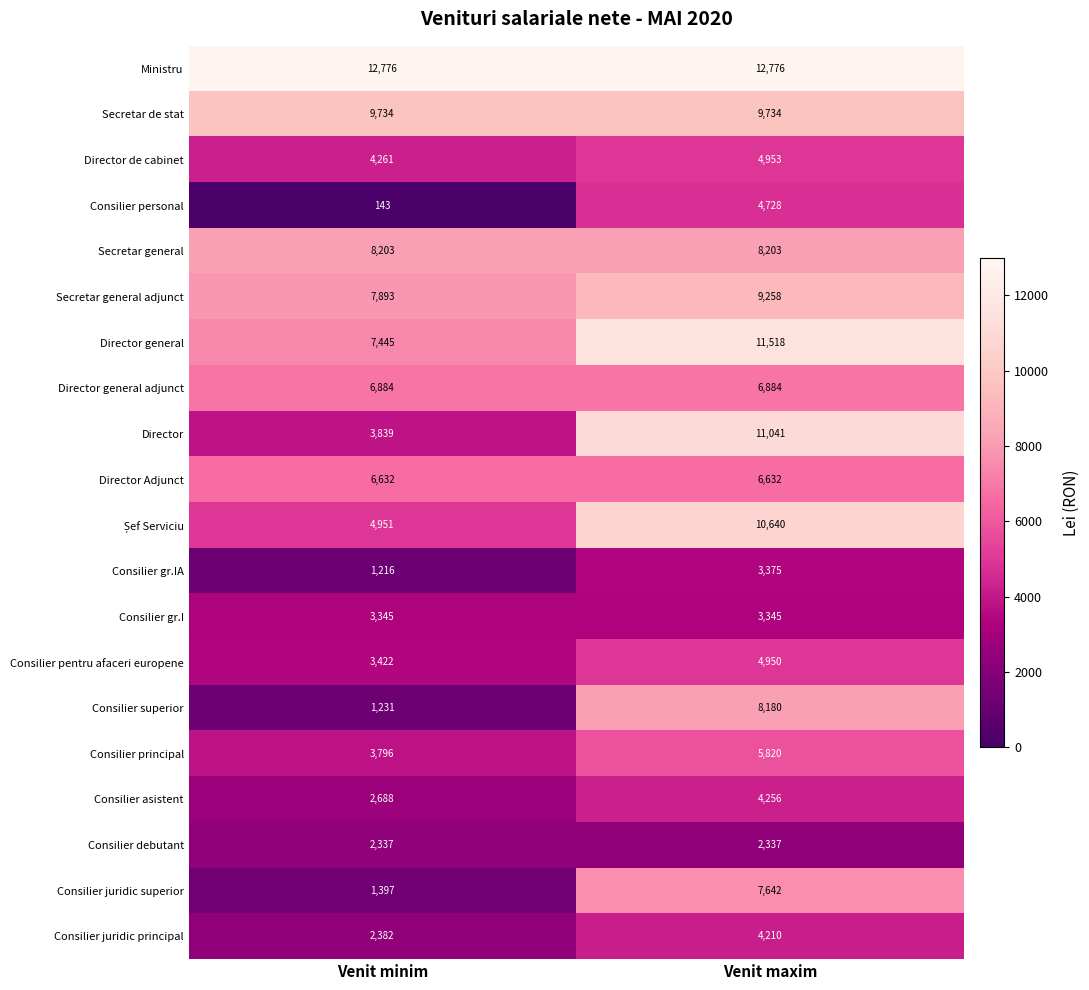

What is the total value across all series at Venit maxim?

140482